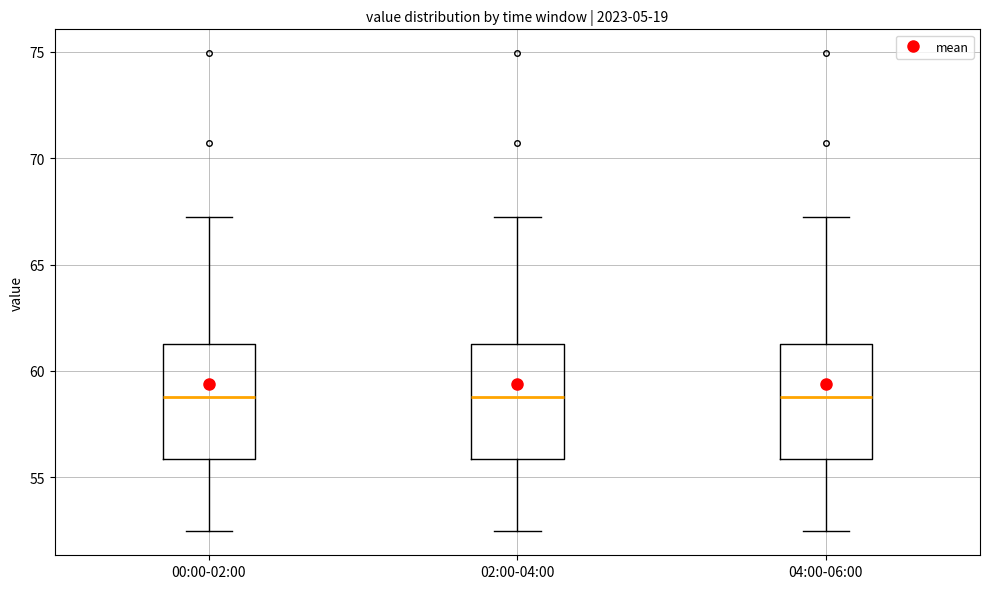

Reading left to right, read every box against the y-axis: the position of its median line, the range the box covers, and the ends of its whiskers. The values are not printed on the chart, so give them approximately, as read against the axis.

00:00-02:00: median 59.0, box 56.0 to 61.5, whiskers 52.5 to 67.0
02:00-04:00: median 59.0, box 56.0 to 61.5, whiskers 52.5 to 67.0
04:00-06:00: median 59.0, box 56.0 to 61.5, whiskers 52.5 to 67.0